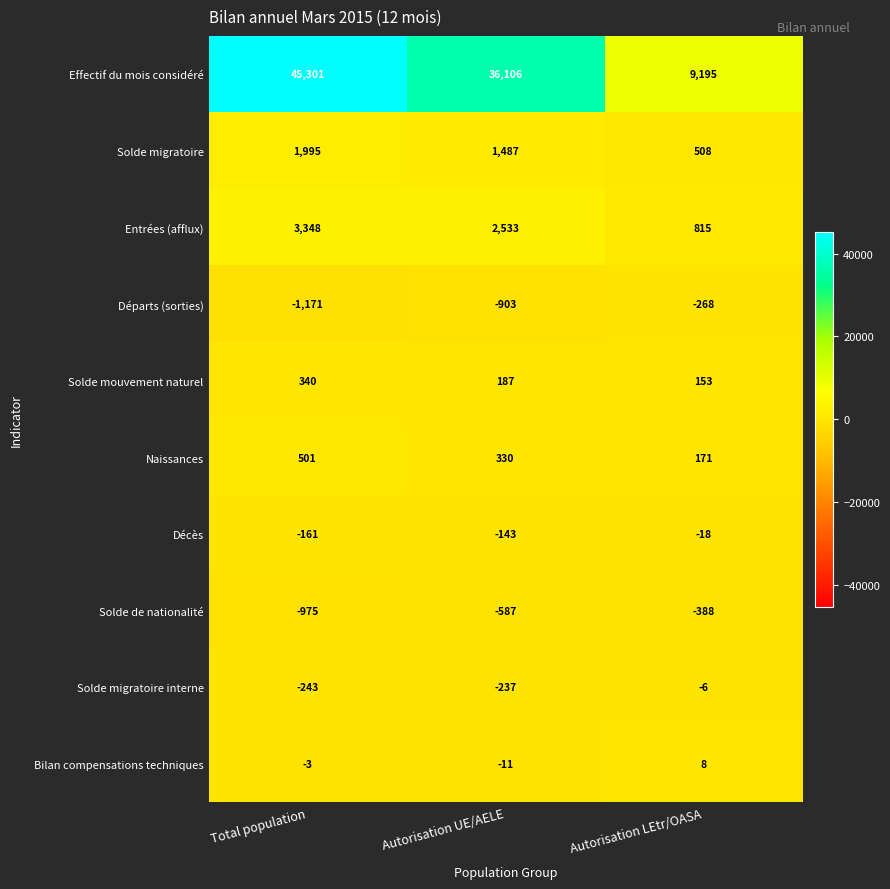

List the labels in order of Solde de nationalité value, largest first.

Autorisation LEtr/OASA, Autorisation UE/AELE, Total population